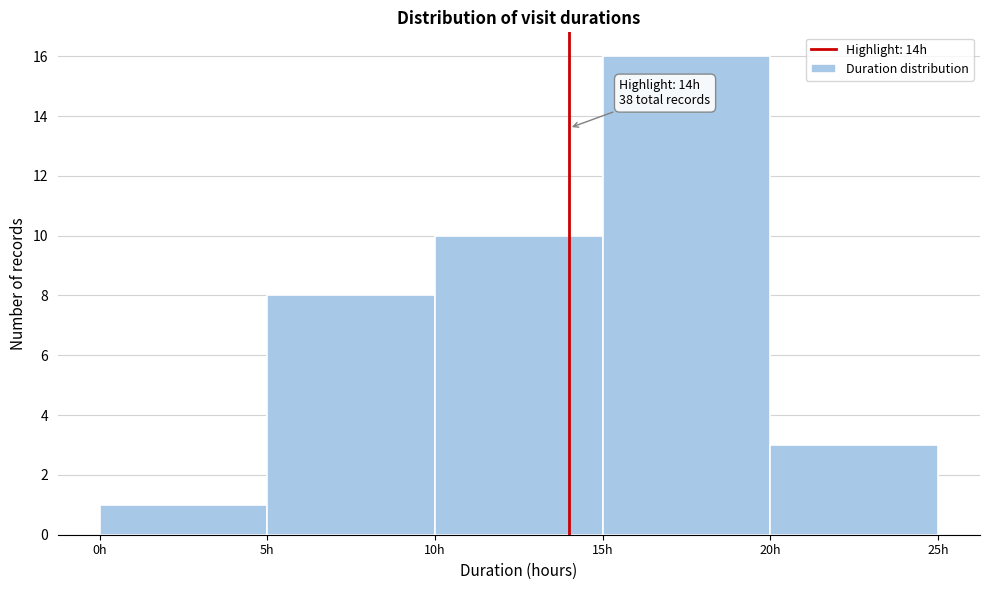

Over which range of the x-axis is the bar tallest?

15 to 20